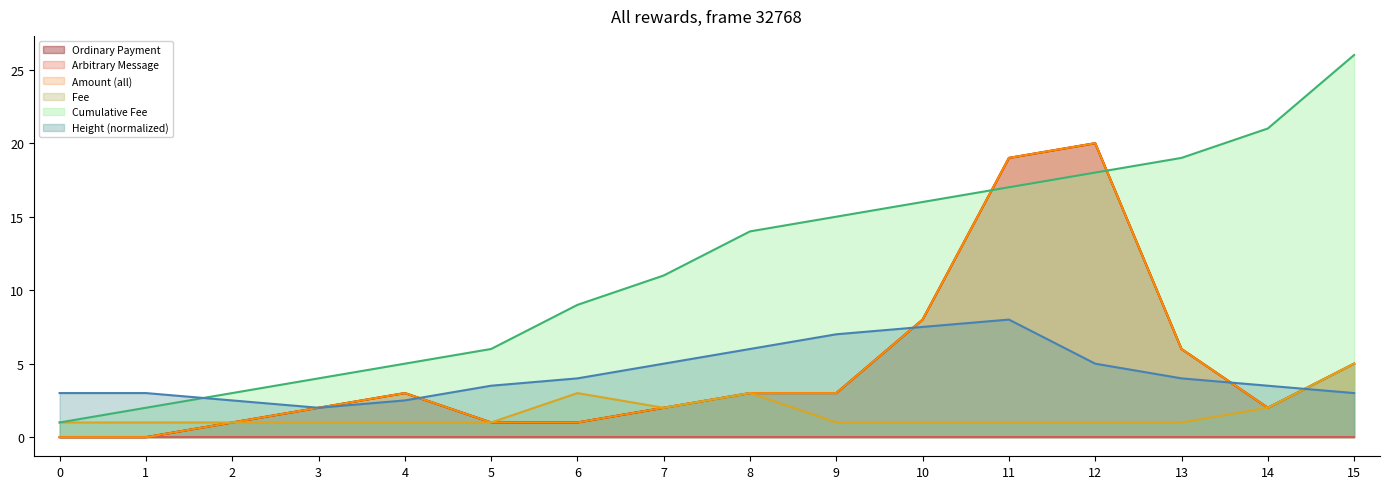

True or false: Fee and Height (normalized) cross at least once.

True